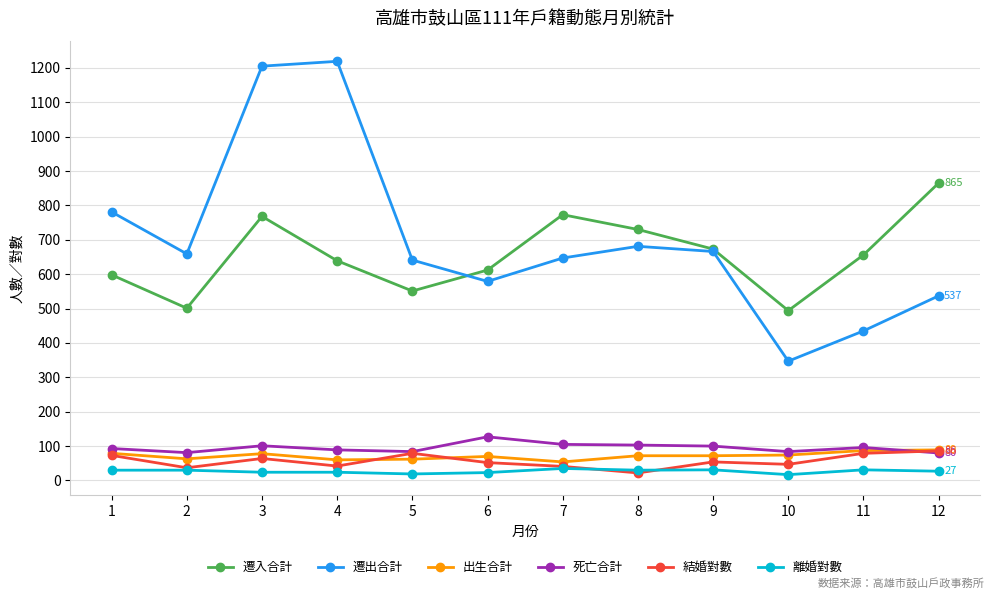

At which category does 遷入合計 reach its first local valley?

2